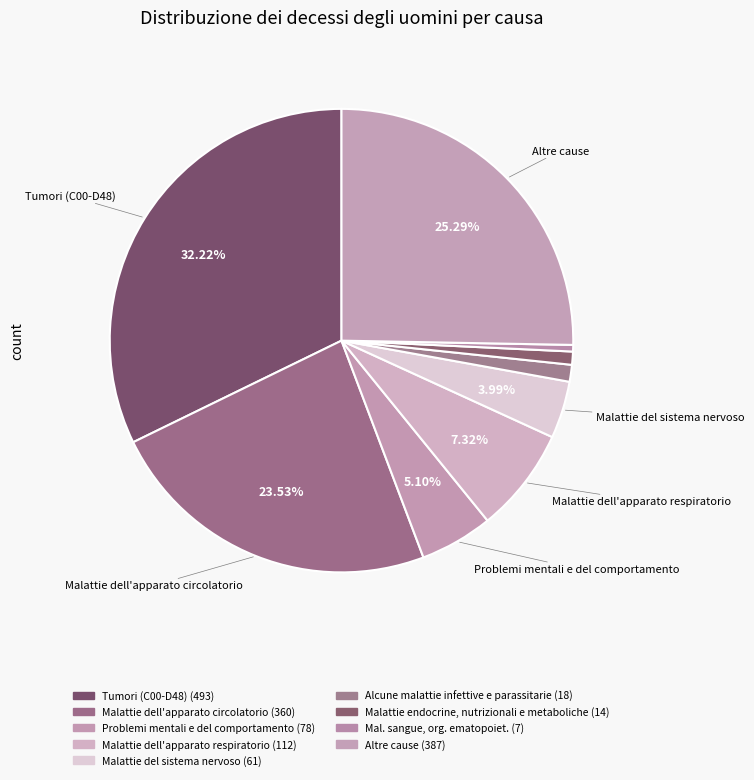

What is the largest slice in the pie chart?

Tumori (C00-D48)